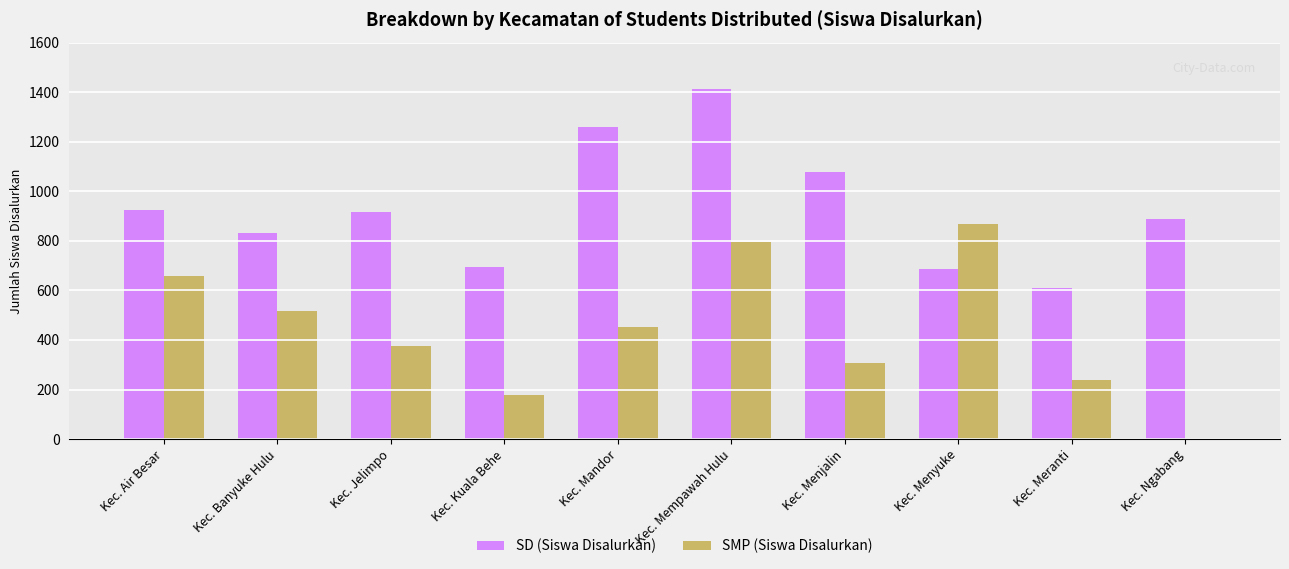

At which category is the sum across all series the highest?

Kec. Mempawah Hulu